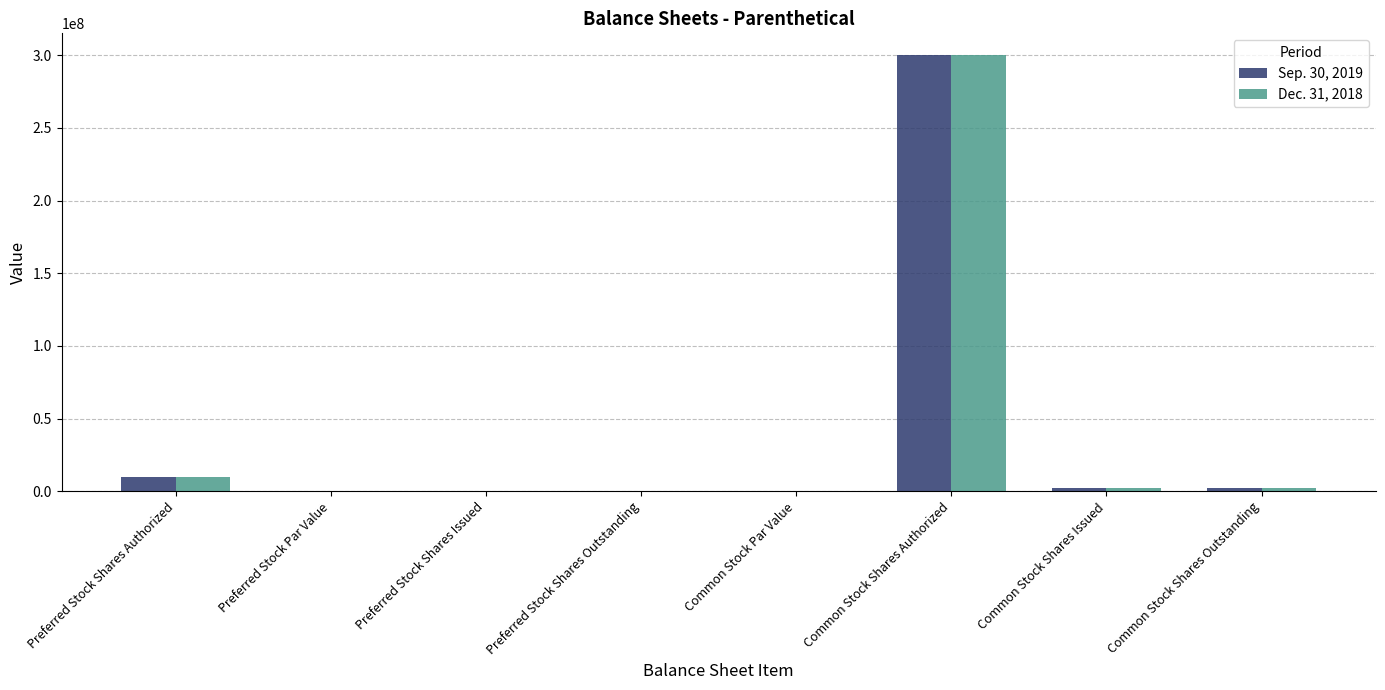

At which label does Dec. 31, 2018 reach its peak?

Common Stock Shares Authorized